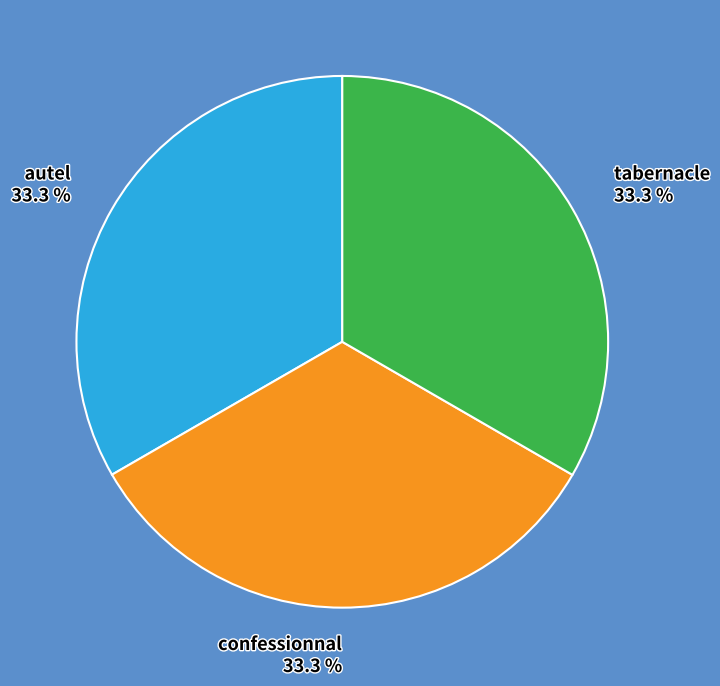

To the nearest percent, what is the combined percentage of confessionnal and autel?

67%